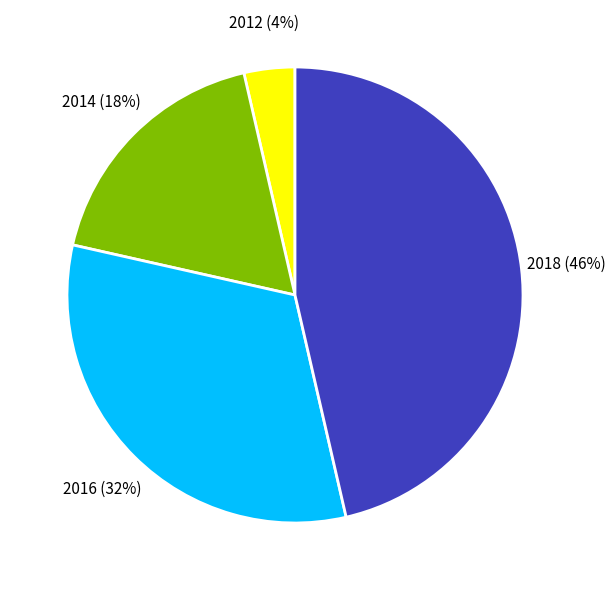

Is it true that 2018 is 52% of the pie?

False